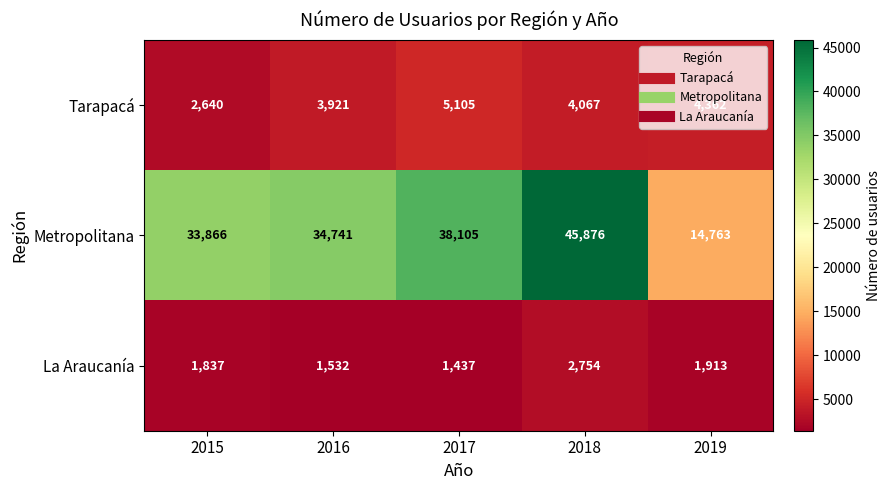

The value of La Araucanía at 2017 is 1437. True or false?

True